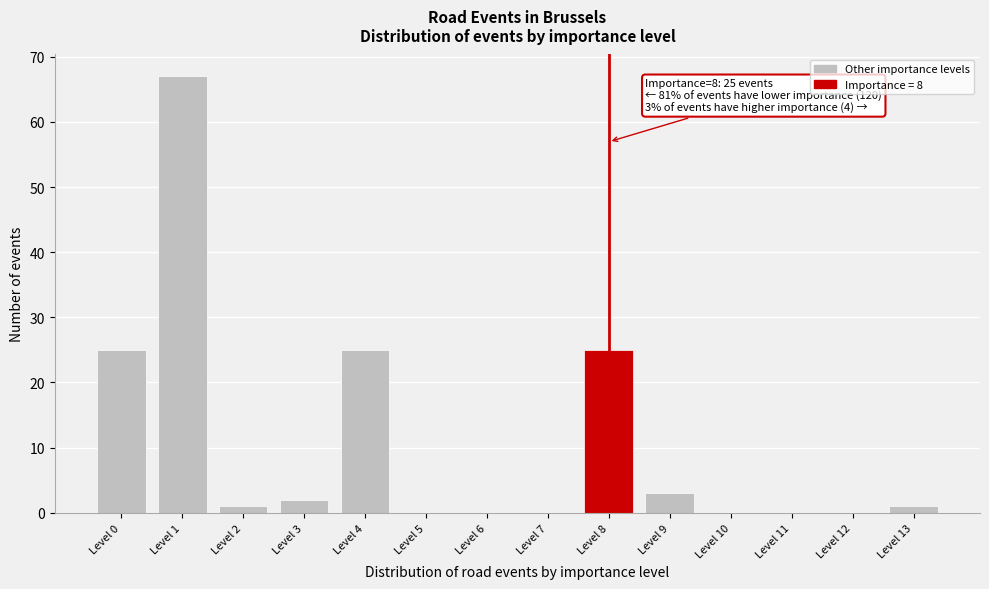

Reading left to right, what are all the values shown in this chart?

Level 0=25	Level 1=67	Level 2=1	Level 3=2	Level 4=25	Level 5=0	Level 6=0	Level 7=0	Level 8=25	Level 9=3	Level 10=0	Level 11=0	Level 12=0	Level 13=1